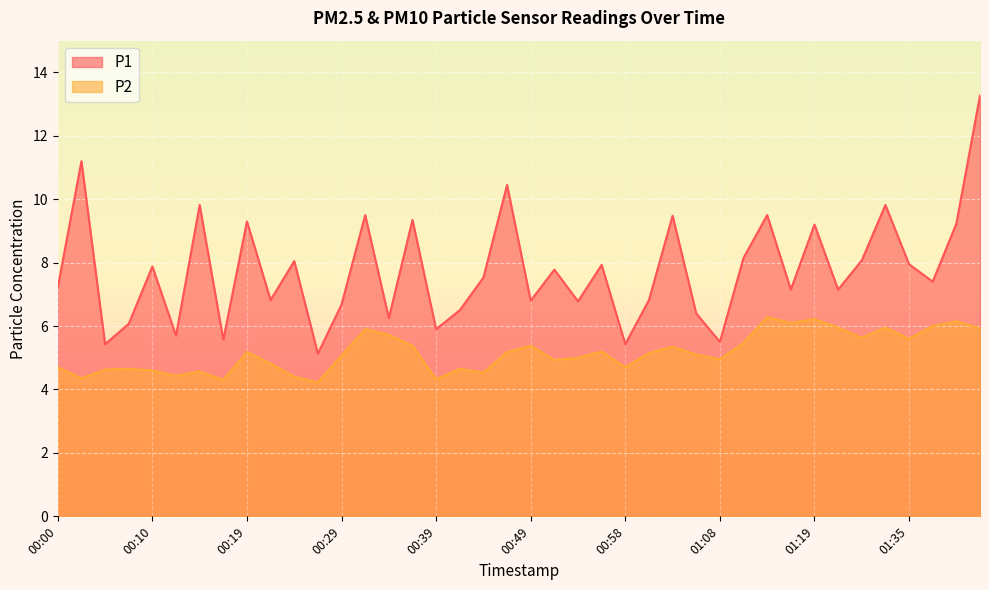

Which series has the largest total across all categories?

P1